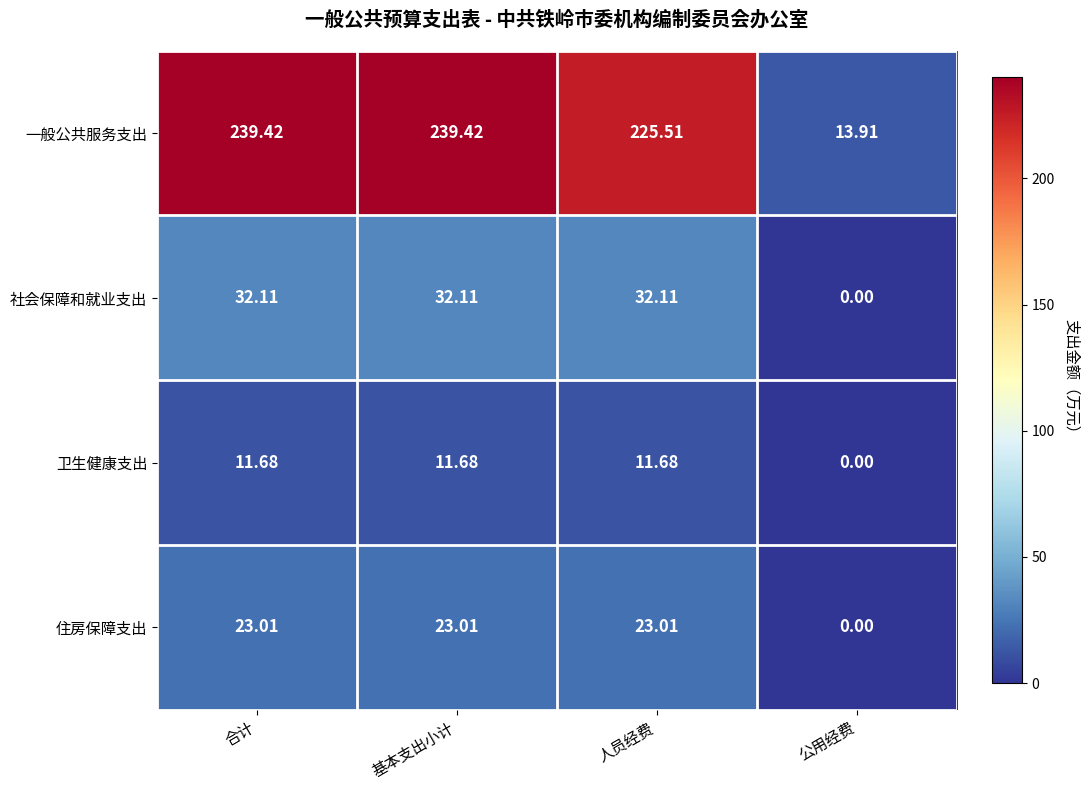

Which series has the widest spread of values?

一般公共服务支出